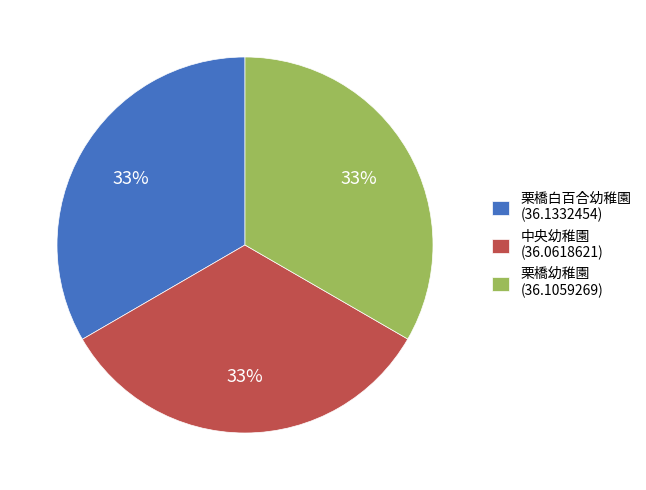

Is 栗橋幼稚園 the majority of the pie?

No